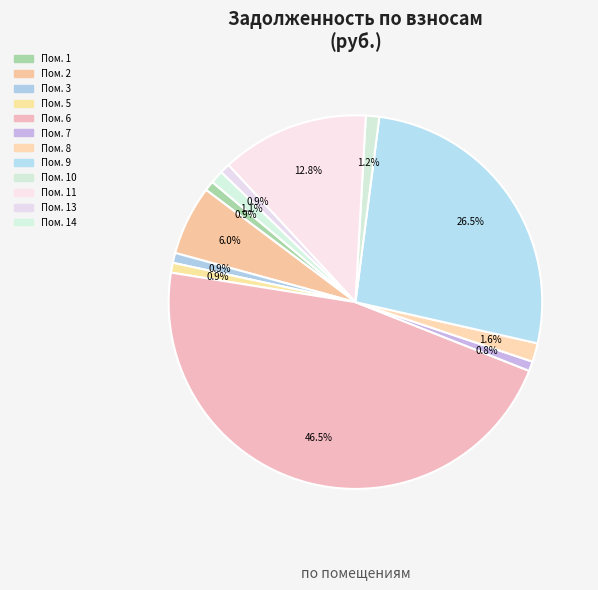

How many slices are in this pie chart?

12